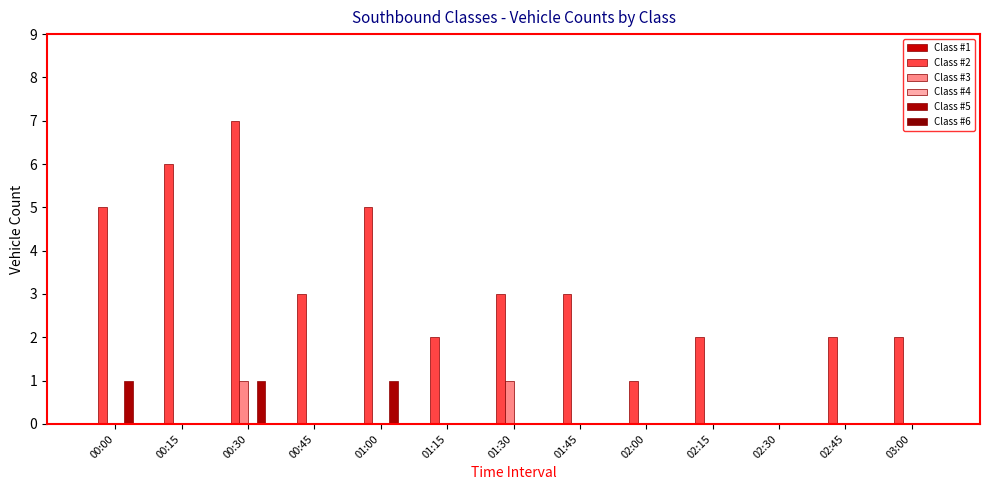

At which category does the chart reach its peak across all series?

00:30